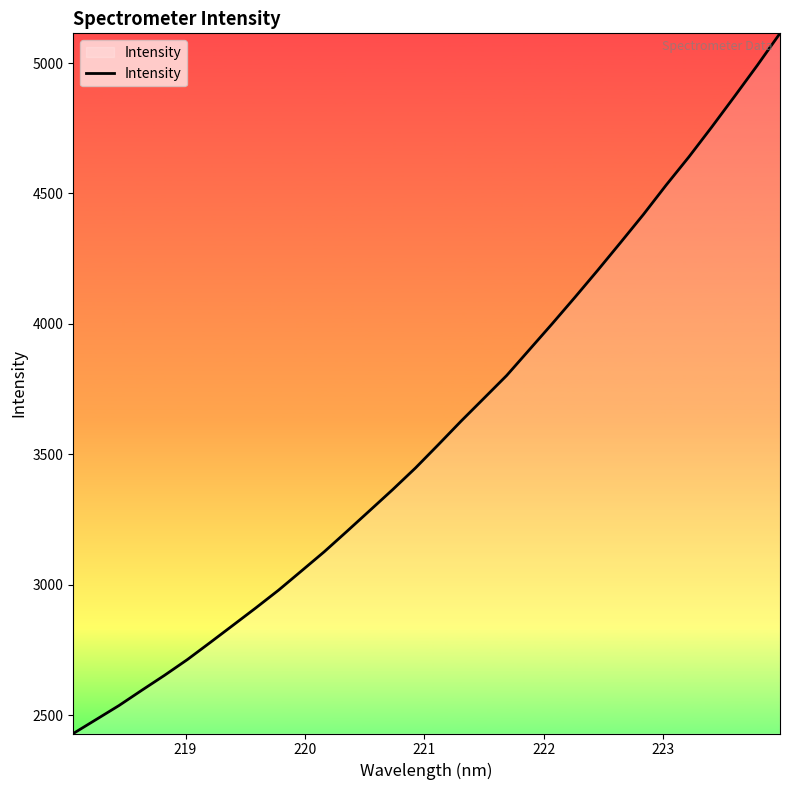

What is the difference between the maximum and minimum values?

2684.1